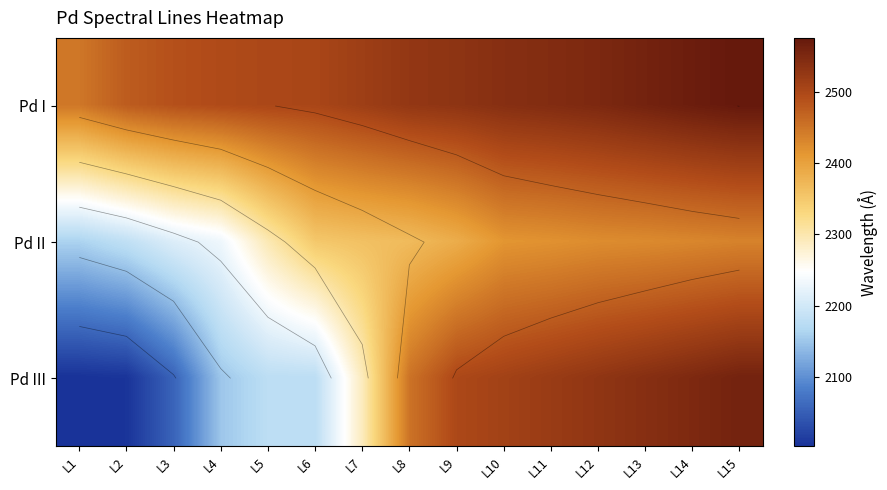

What is the sum of all Pd III values?

35020.6